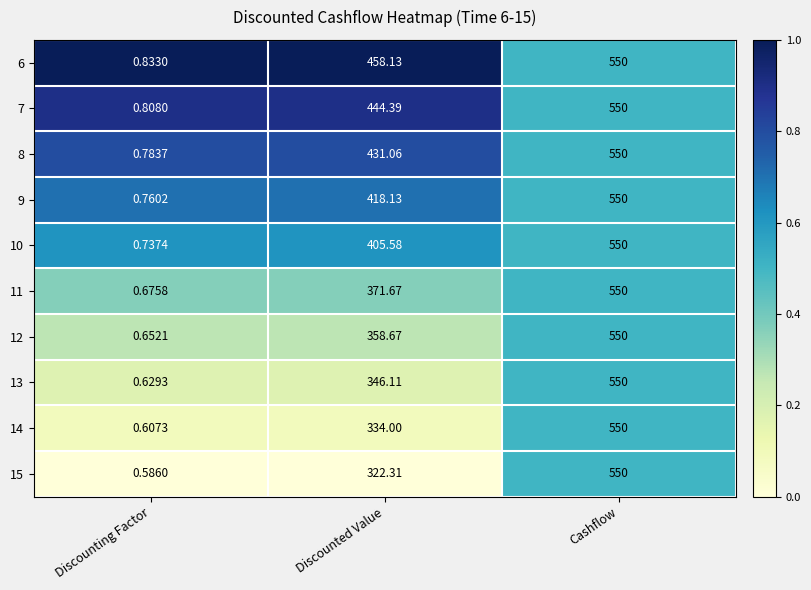

At which label does 11 first exceed 371?

Discounted Value